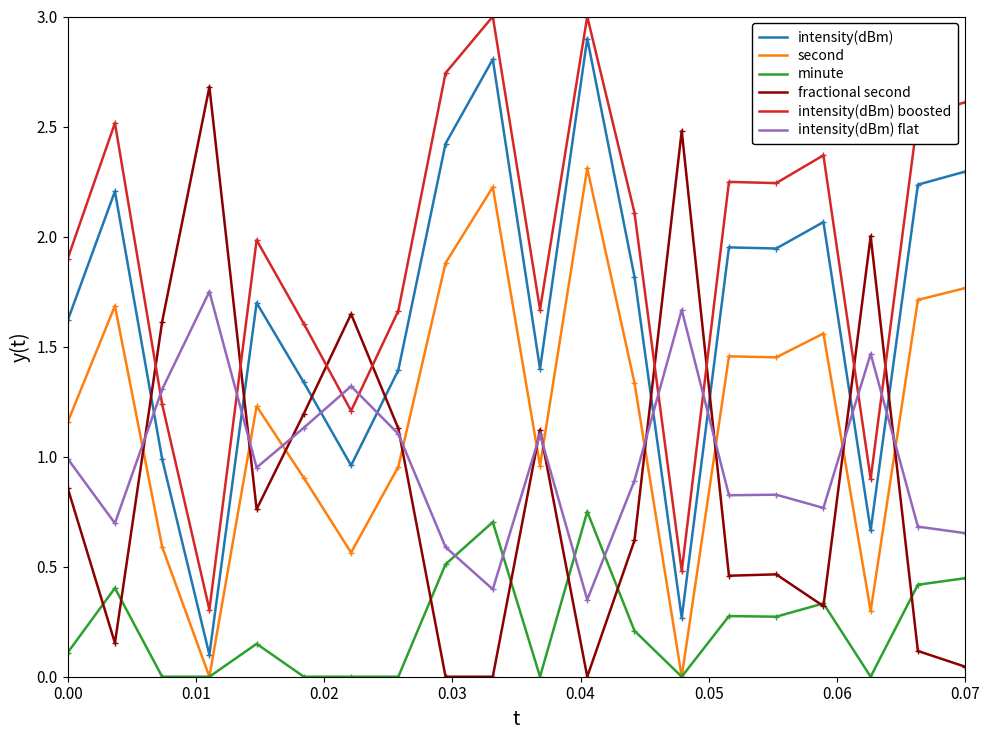

Which series has the largest range (max minus min)?

intensity(dBm)